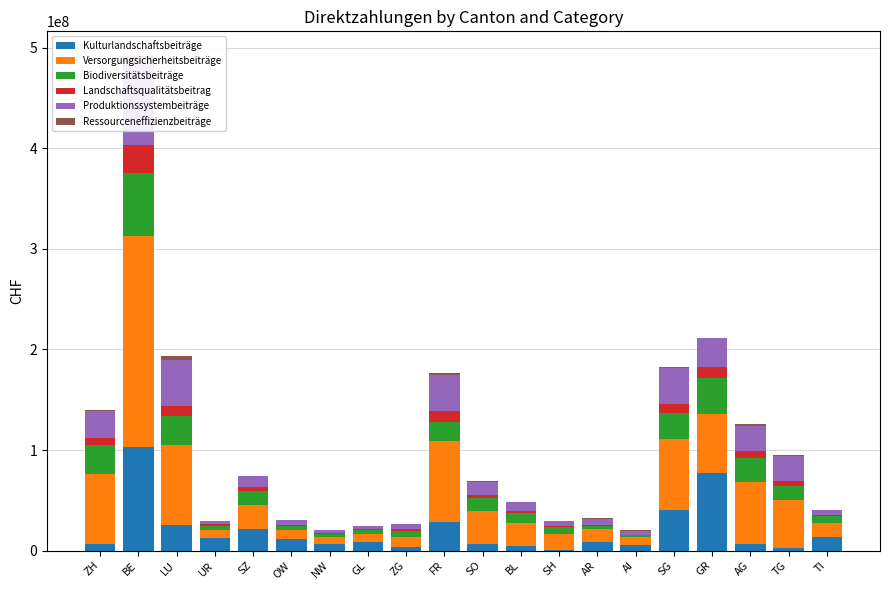

What is the sum of all Produktionssystembeiträge values?

375190391